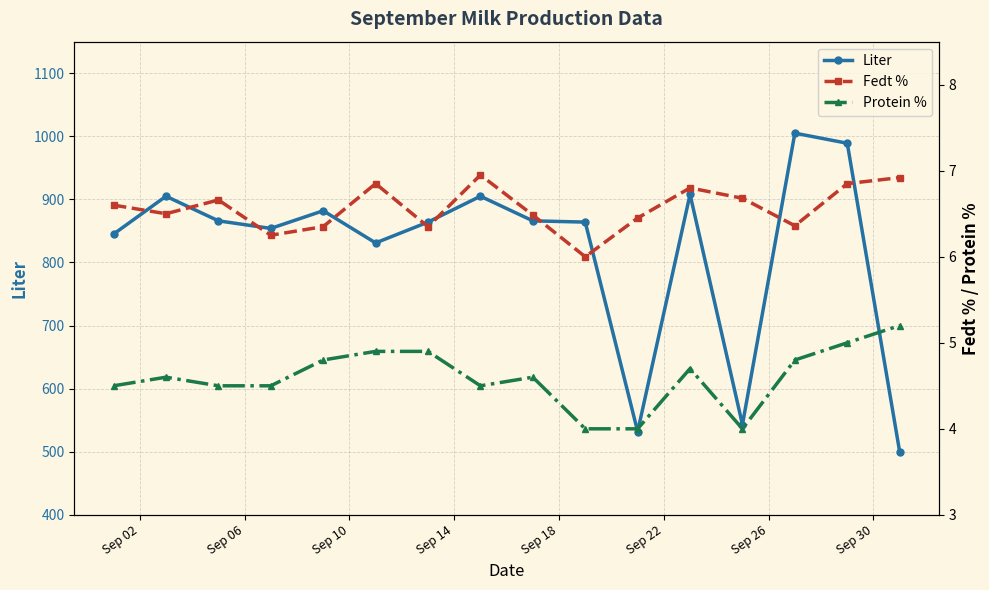

True or false: Fedt % has more than 1 points higher than both neighbors.

True